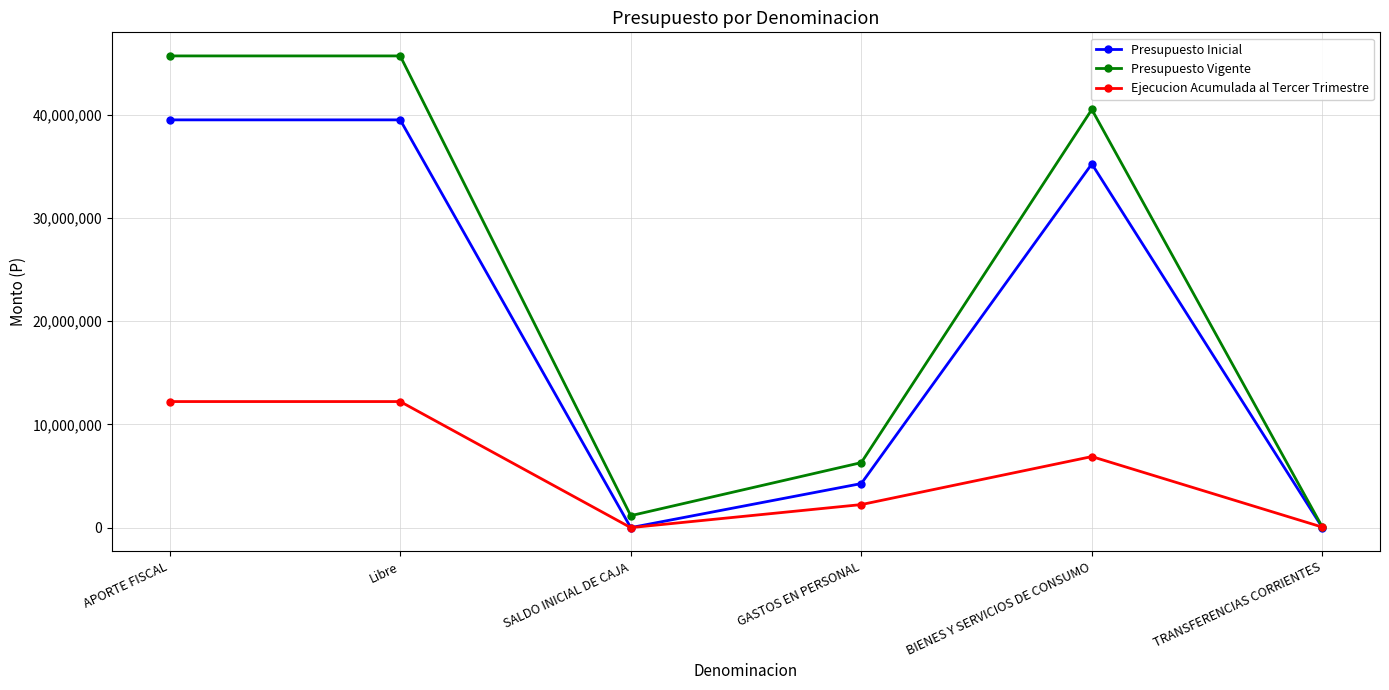

Rank the series by their maximum value, from highest to lowest.

Presupuesto Vigente, Presupuesto Inicial, Ejecucion Acumulada al Tercer Trimestre